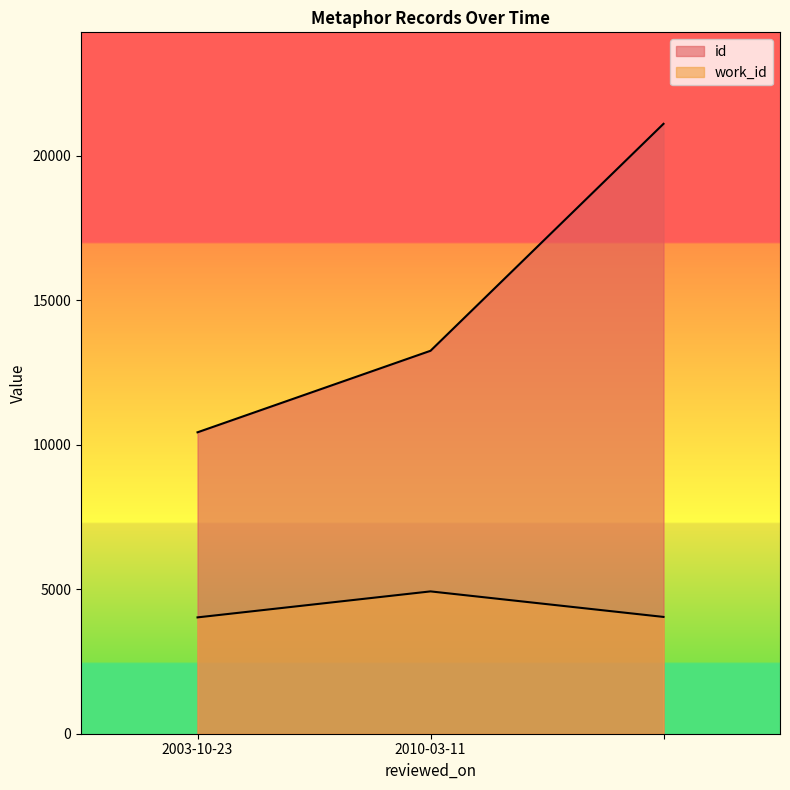

Is the value of work_id at 2010-03-11 greater than the value of id at 2003-10-23?

No